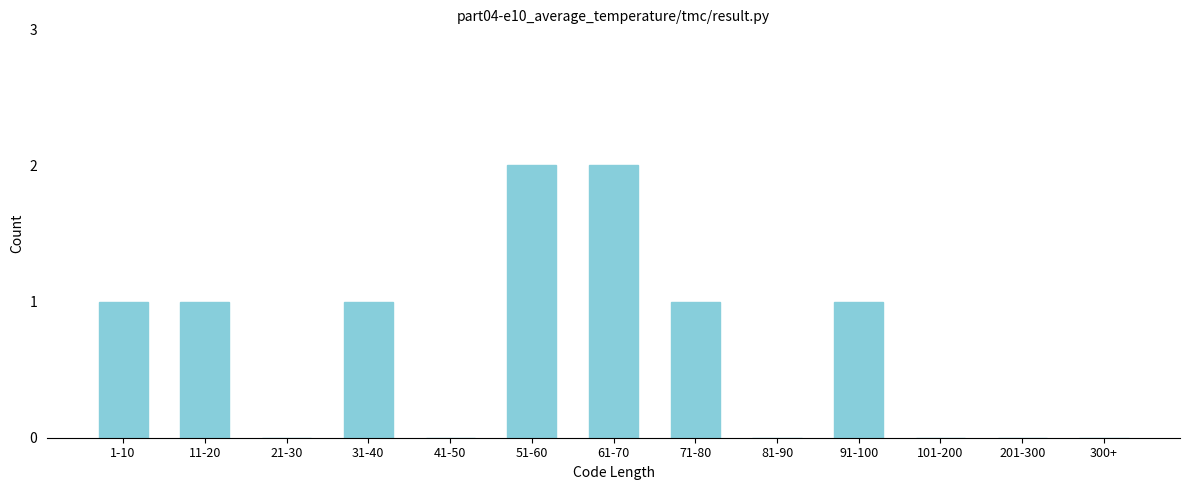

Reading left to right, extract all data points from this chart.

1-10=1	11-20=1	21-30=0	31-40=1	41-50=0	51-60=2	61-70=2	71-80=1	81-90=0	91-100=1	101-200=0	201-300=0	300+=0